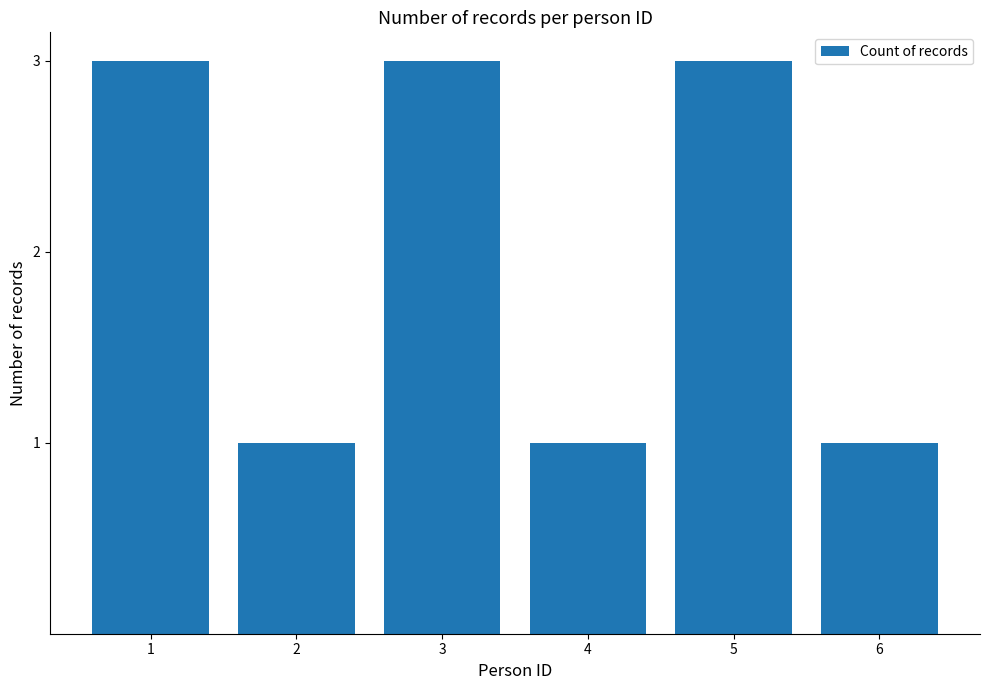

What is the difference between the maximum and minimum values?

2